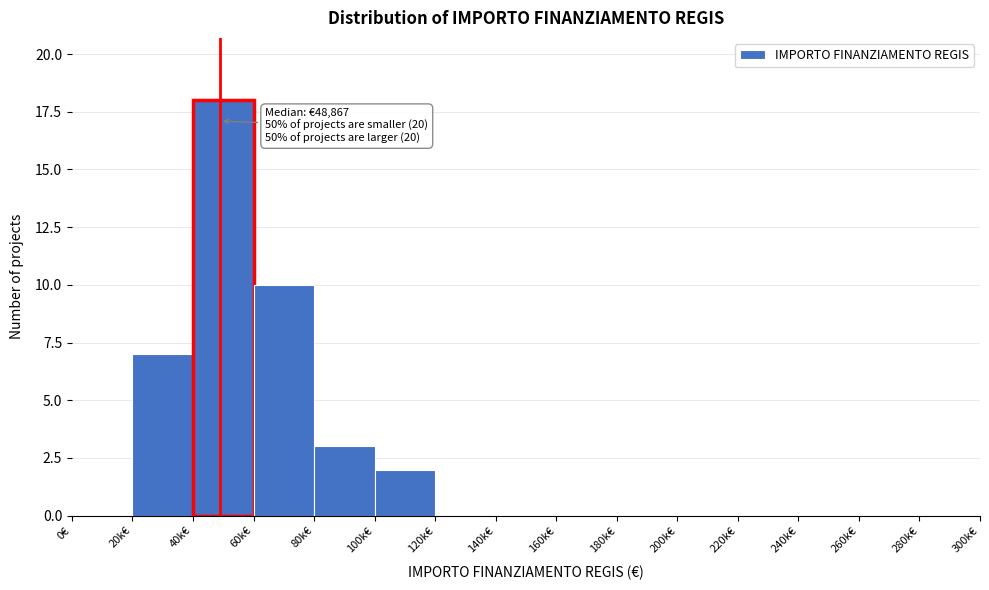

Reading right to left, transcribe all the data shown in this chart.

280k€=0	260k€=0	240k€=0	220k€=0	200k€=0	180k€=0	160k€=0	140k€=0	120k€=0	100k€=2	80k€=3	60k€=10	40k€=18	20k€=7	0€=0